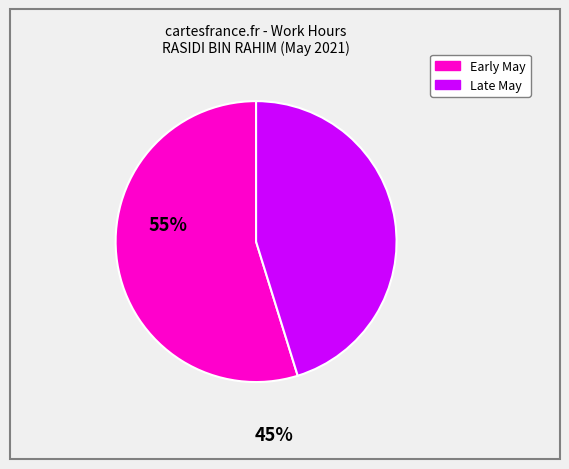

Does any single category account for the majority?

Yes